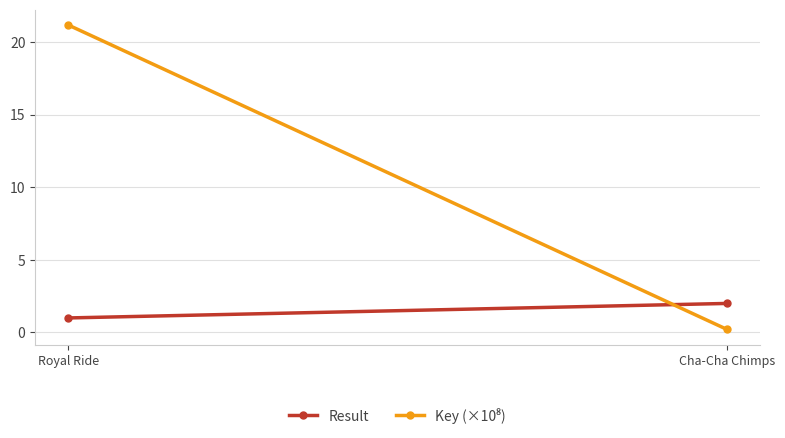

Count the number of categories in the chart.

2